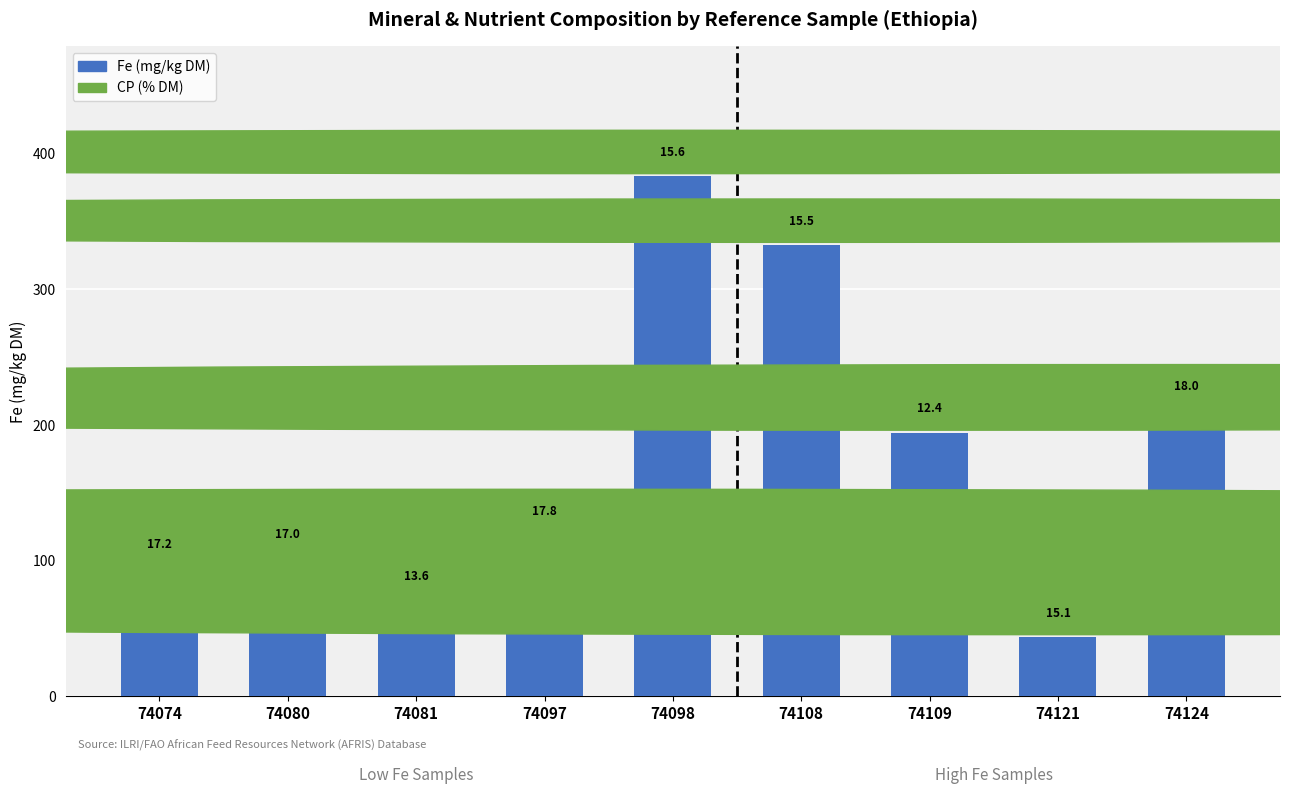

How many bars are there in total?

9